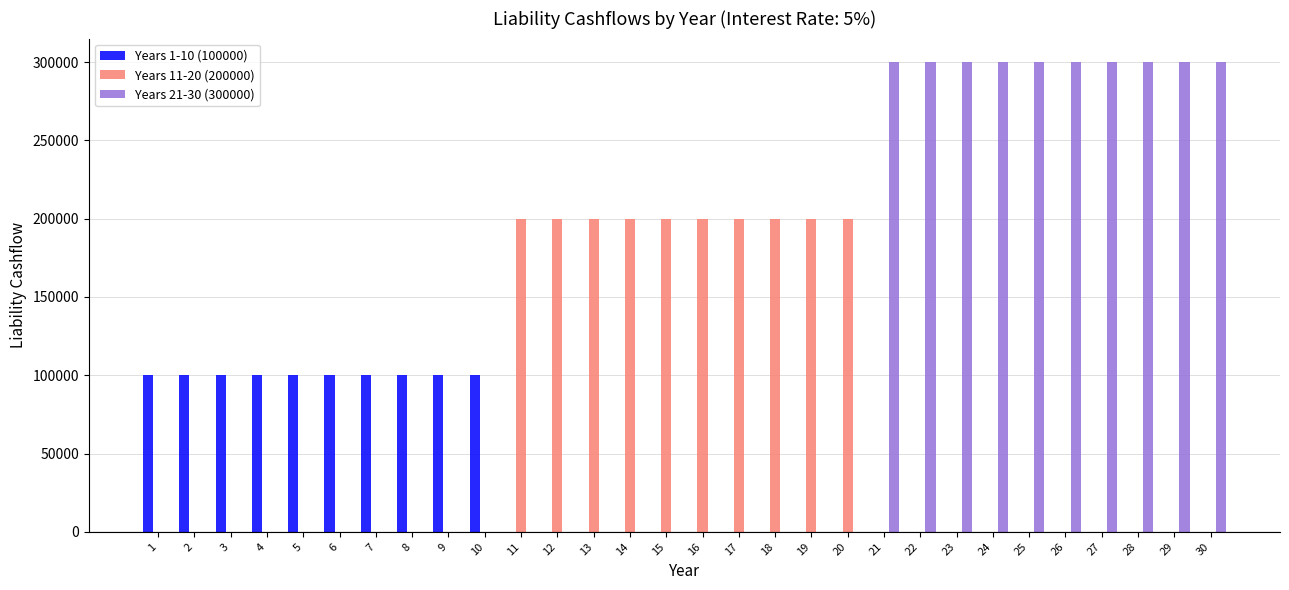

Between 20 and 24, which series saw the biggest shift?

Years 21-30 (300000)